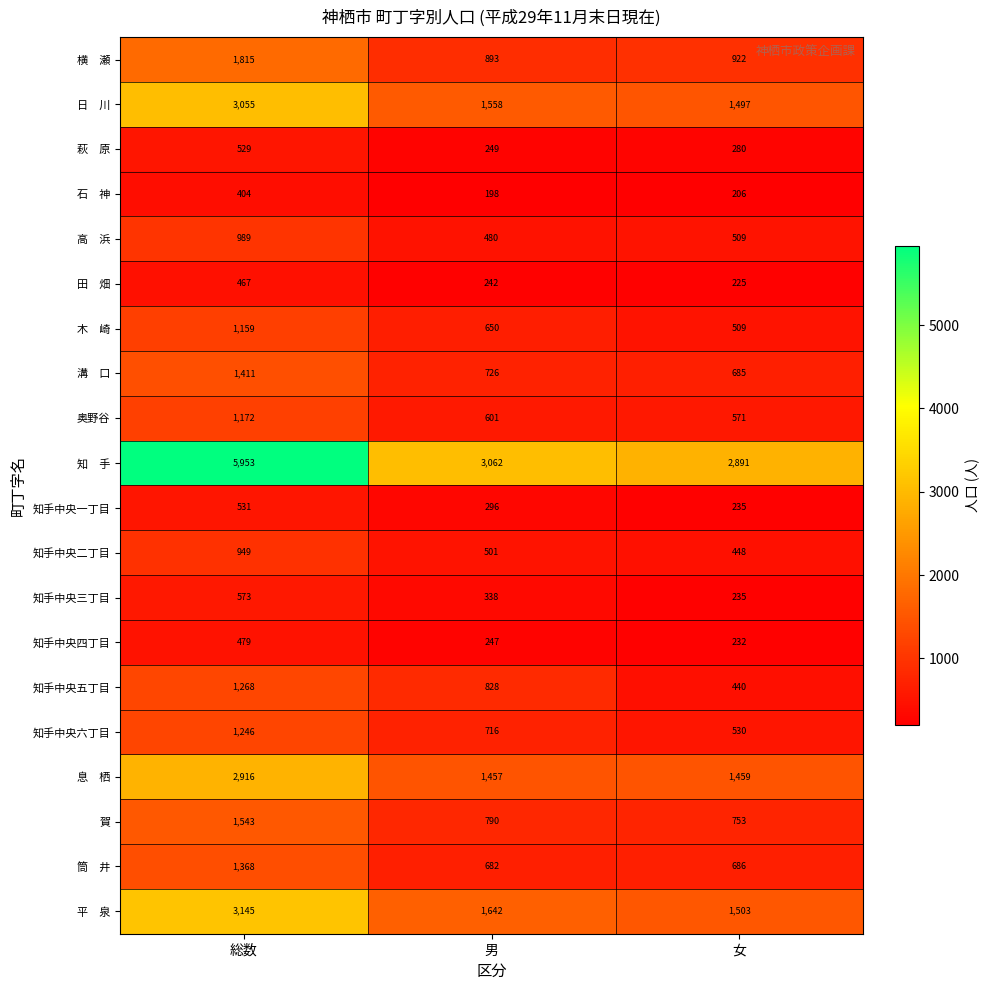

At which label is 知手中央五丁目 closest to 854?

男